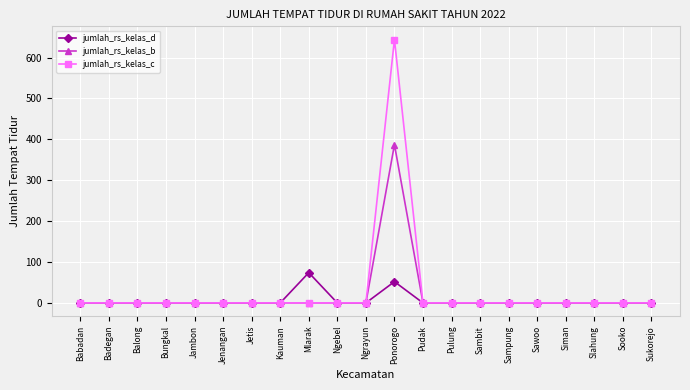

Does the chart display data point markers on the line(s)?

Yes